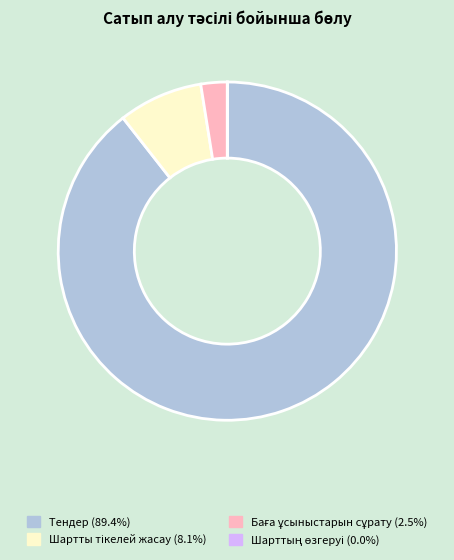

Does any single category account for the majority?

Yes